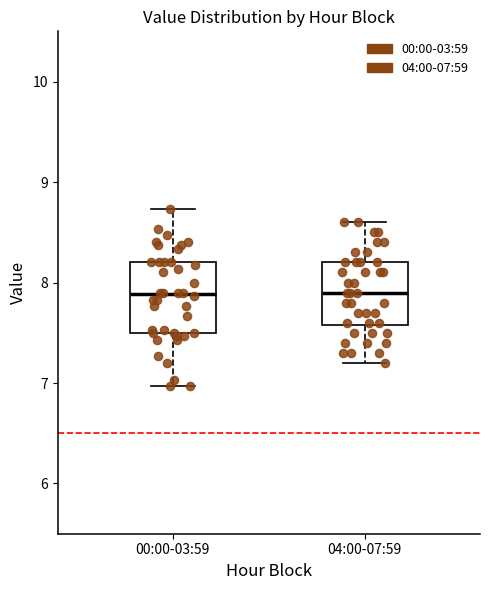

Reading left to right, transcribe this box plot: for each box, give where its median line is, the range the box spans, and where its two whiskers end, as read against the y-axis. The values are not printed on the chart, so give them approximately, as read against the axis.

00:00-03:59: median 7.9, box 7.5 to 8.2, whiskers 7.0 to 8.7
04:00-07:59: median 7.9, box 7.6 to 8.2, whiskers 7.2 to 8.6